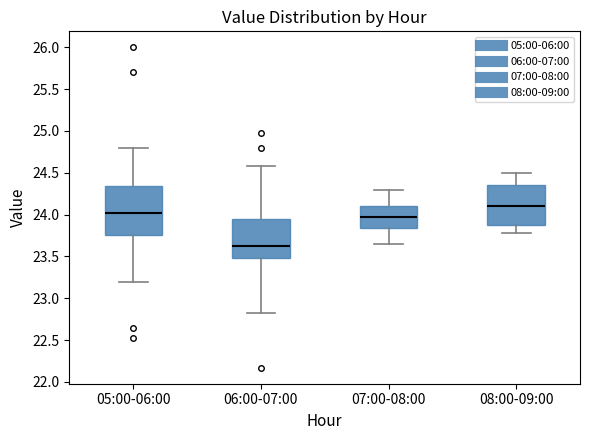

Where does the upper whisker of the box for 05:00-06:00 end on the y-axis? The values are not printed on the chart, so give them approximately, as read against the axis.

24.80